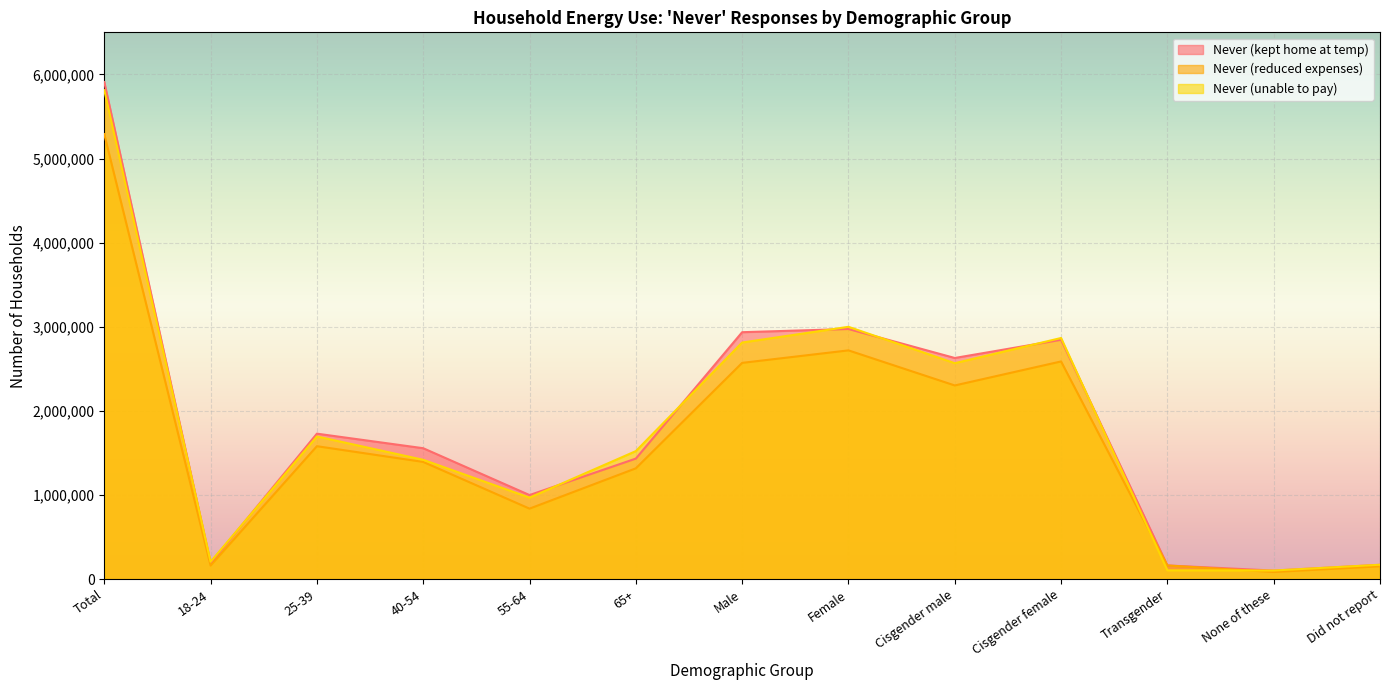

What is the label of the 3rd point from the left?

25-39